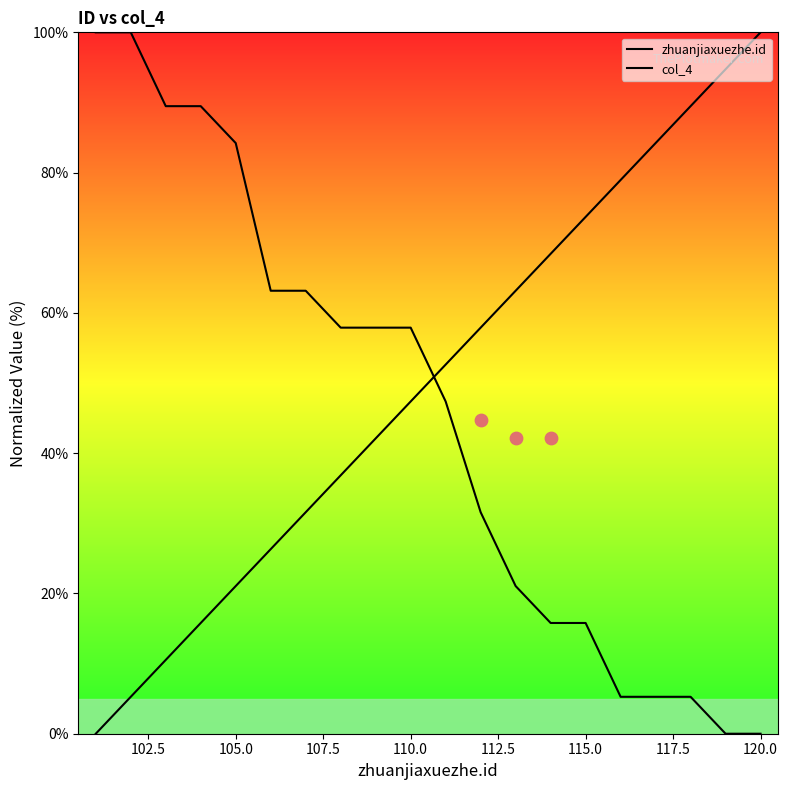

What are all the series names shown in the legend?

zhuanjiaxuezhe.id, col_4